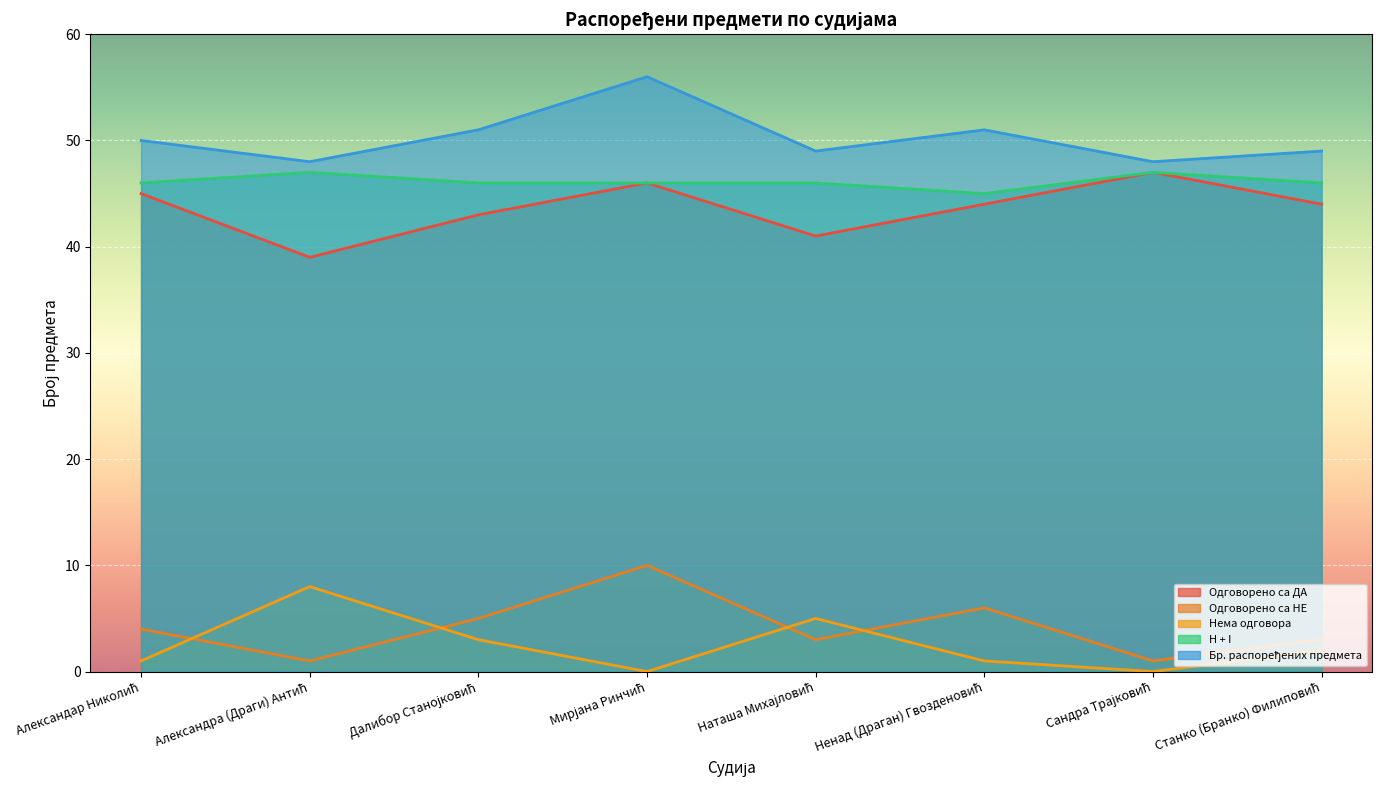

What is the average value of the Одговорено са ДА series?

44